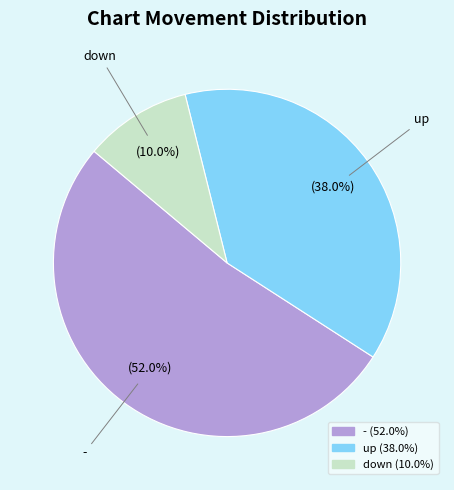

What is the ratio of the value at - to the value at up?

1.4